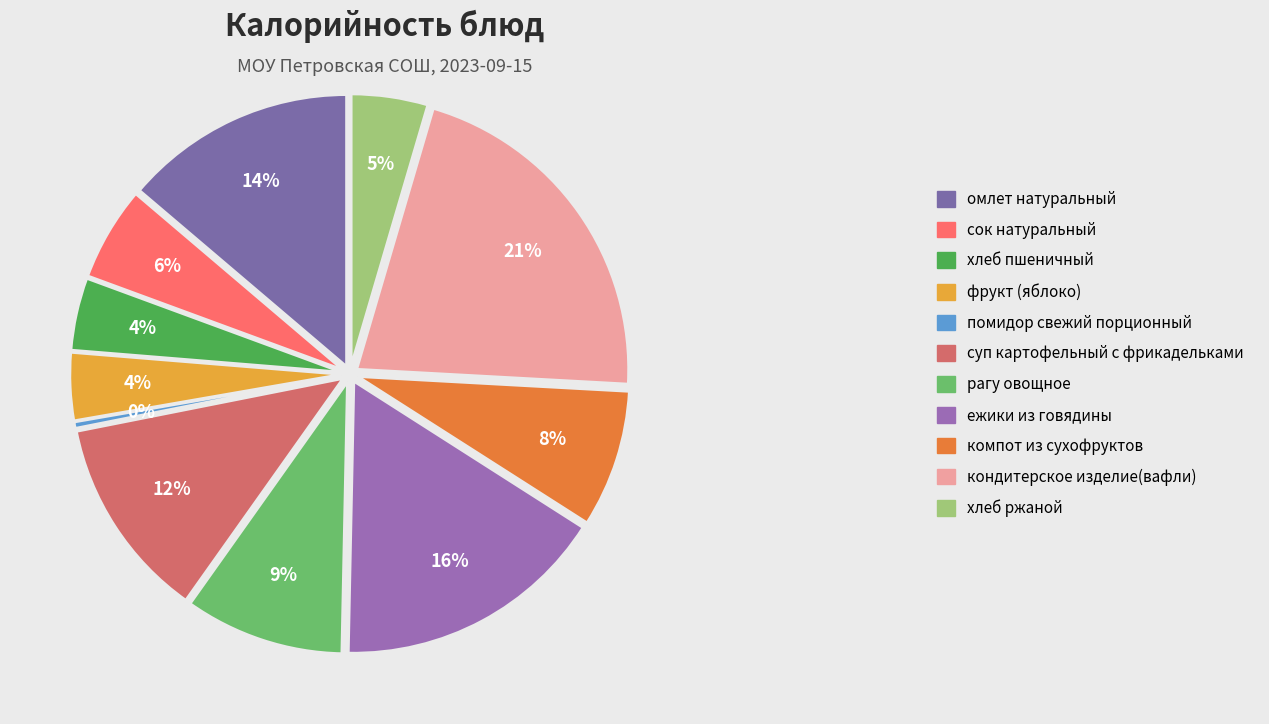

Combined, do рагу овощное and хлеб пшеничный account for over 50%?

No